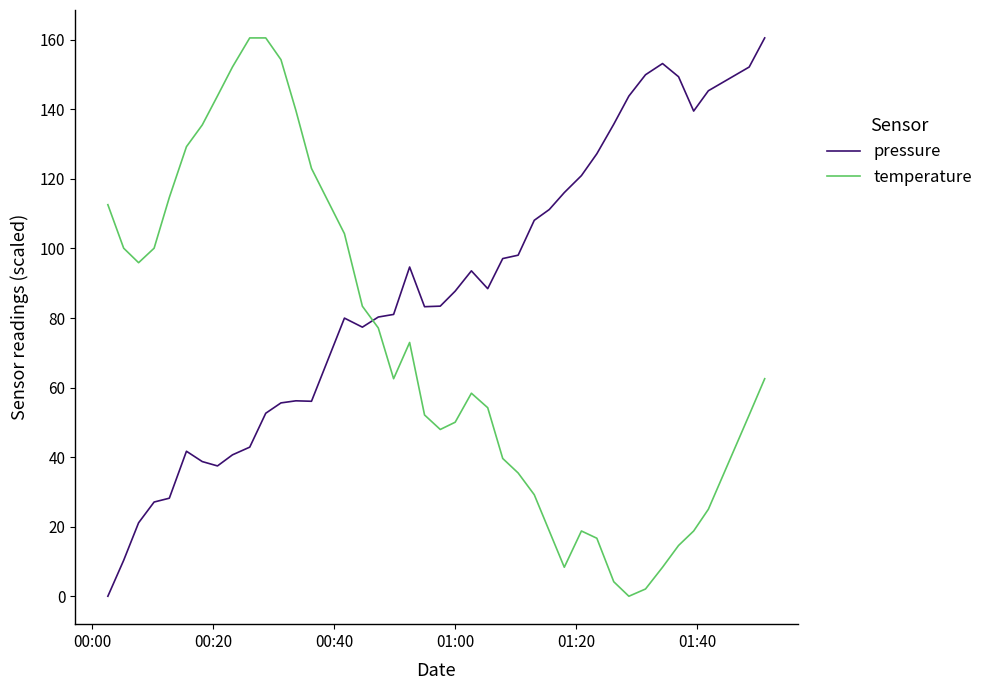

Which series has the largest total across all categories?

pressure